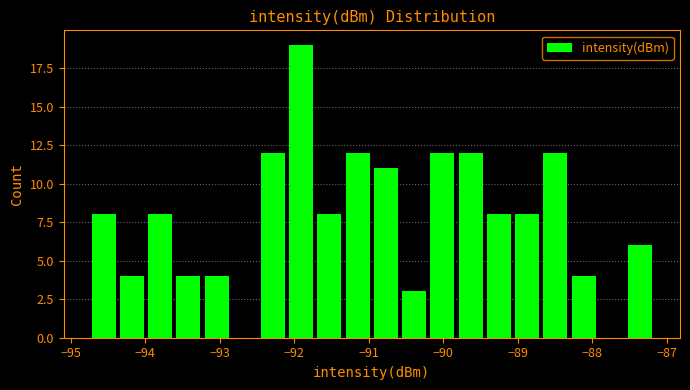

Around what value on the x-axis is the tallest bar? Give the approximate position of its centre, as read against the axis.

-91.9